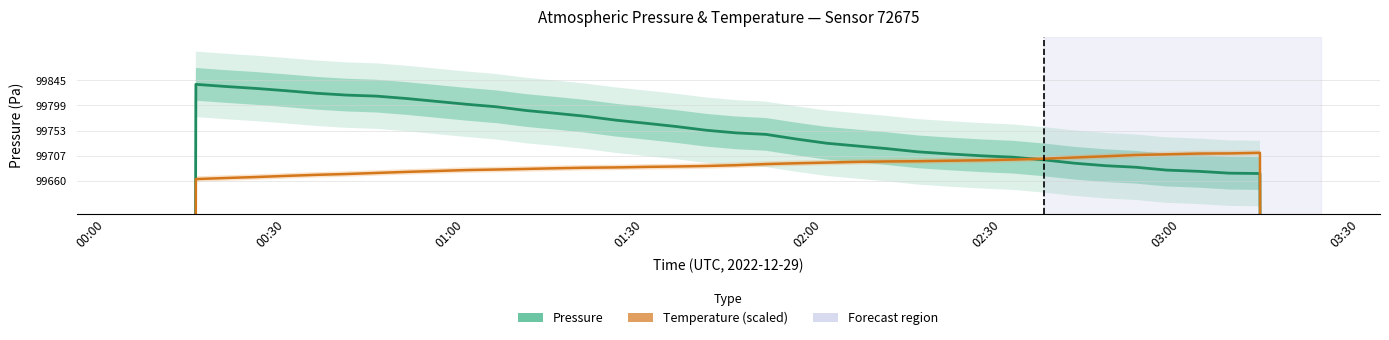

What is the greatest value displayed?

99838.1